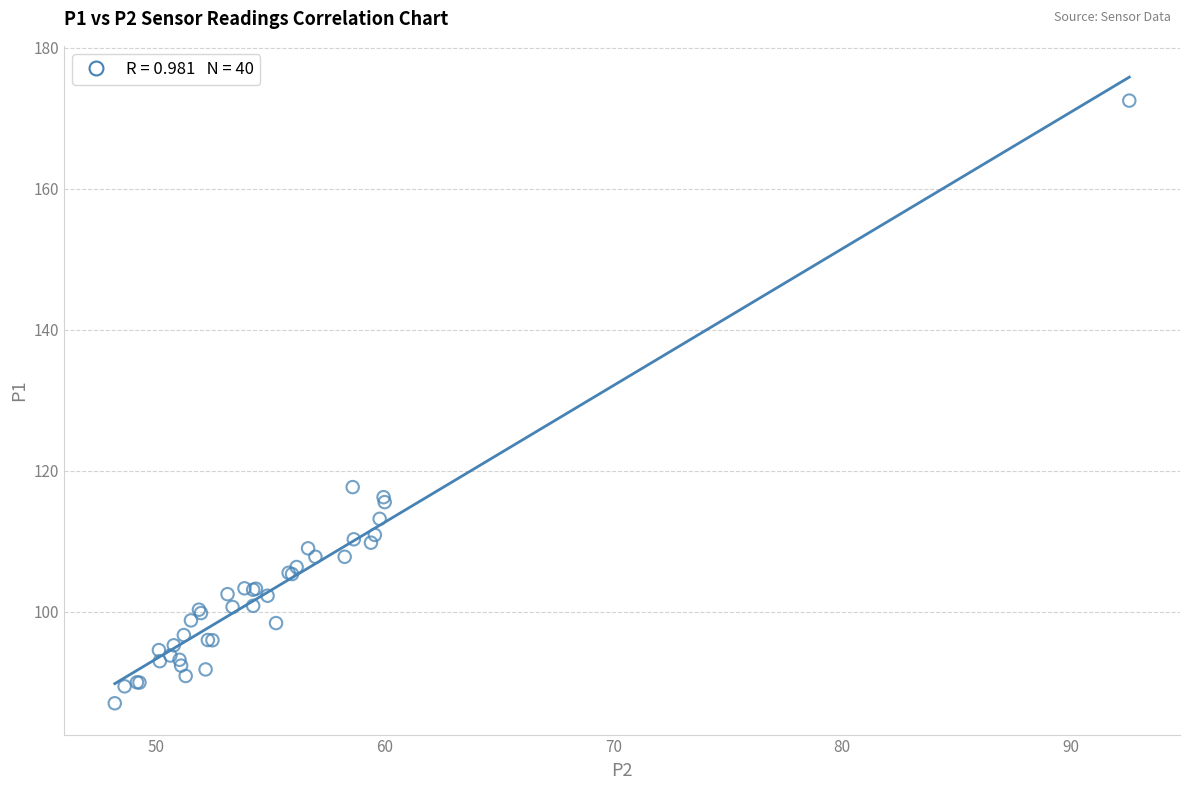

What Y value in the scatter plot is closest to 129?

117.7